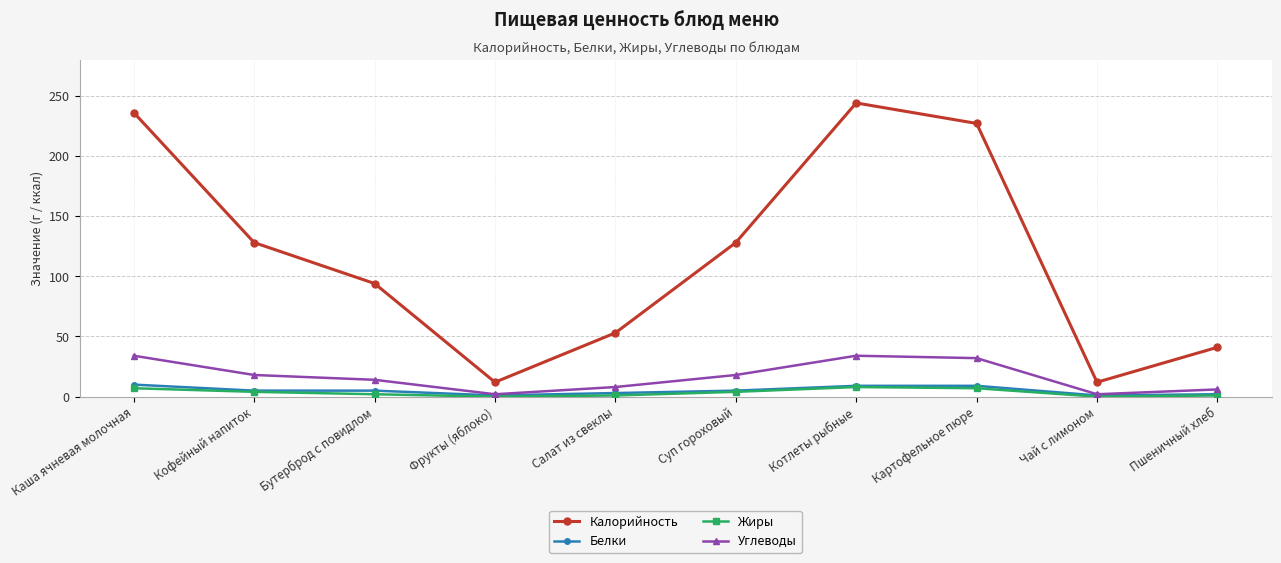

What is the maximum value for Калорийность?

244